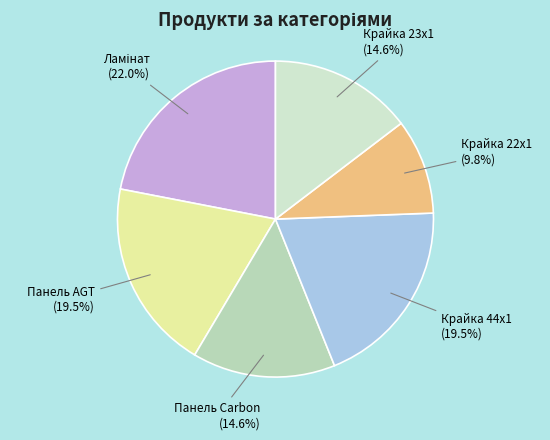

How many slices are in this pie chart?

6